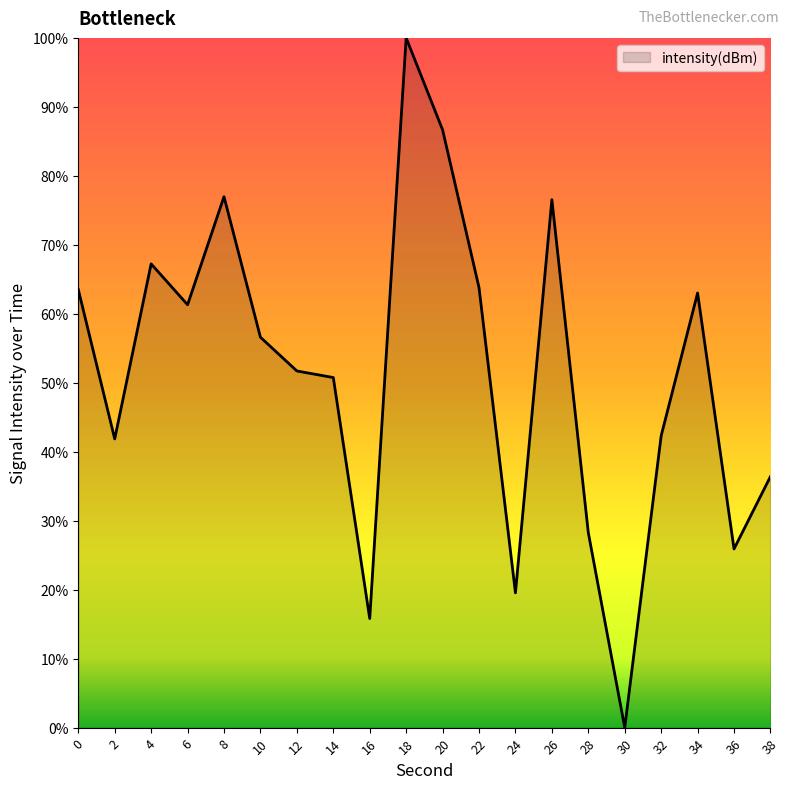

Which has a higher value, 10 or 38?

10